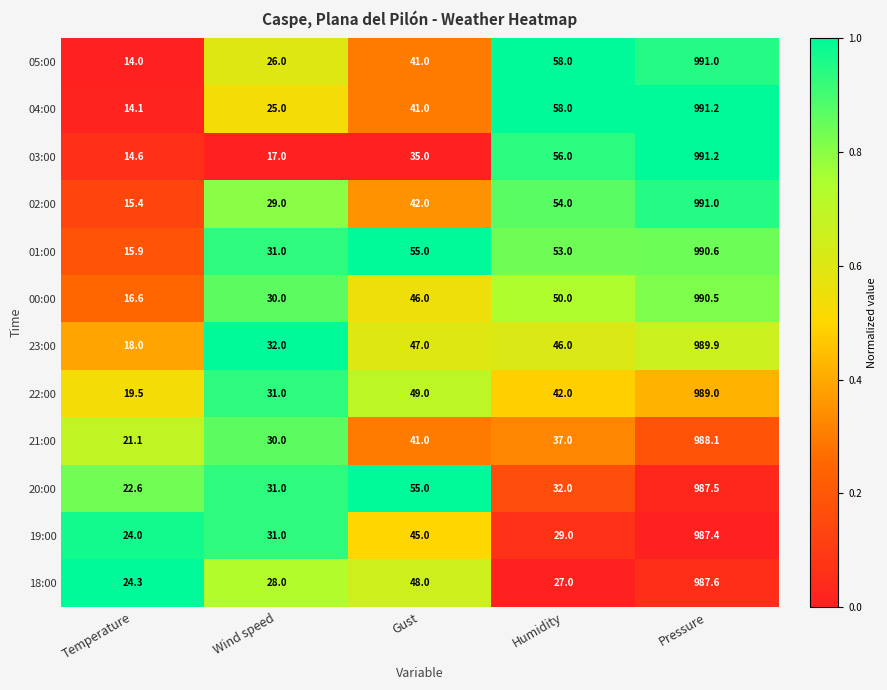

What is the difference between the second highest and minimum values in the 01:00 series?

39.1